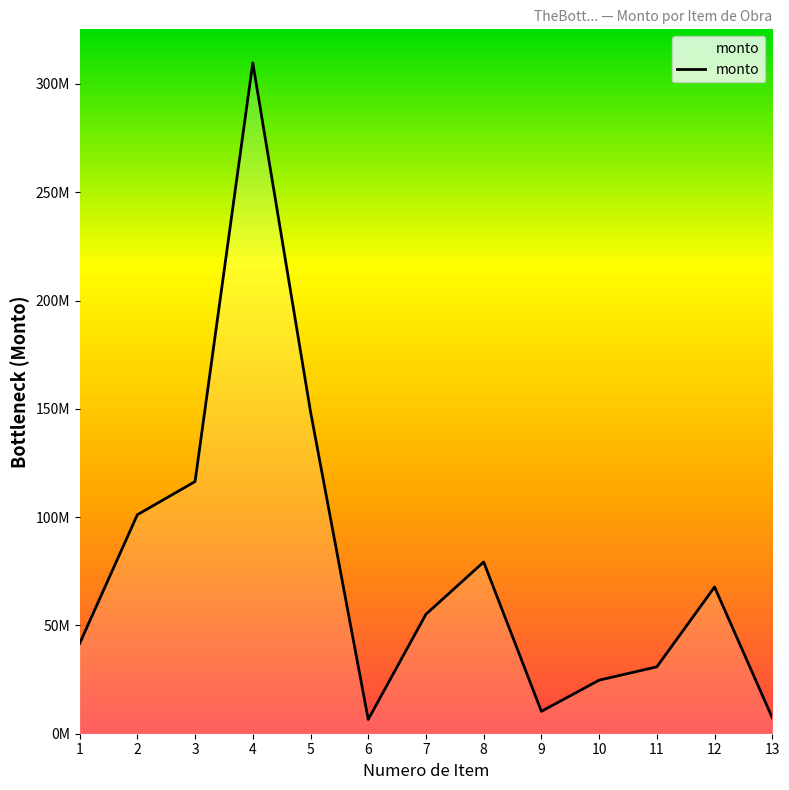

At which category does the chart reach its peak across all series?

4